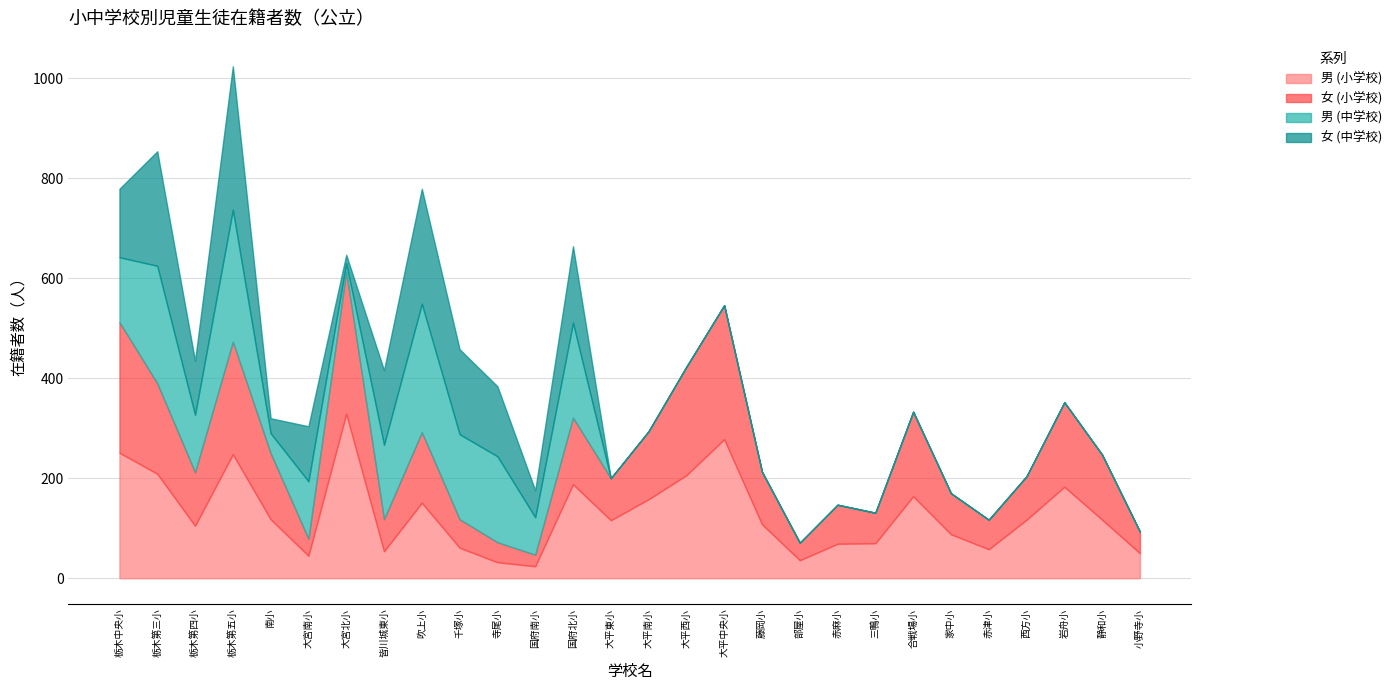

Does the chart display data point markers on the line(s)?

No